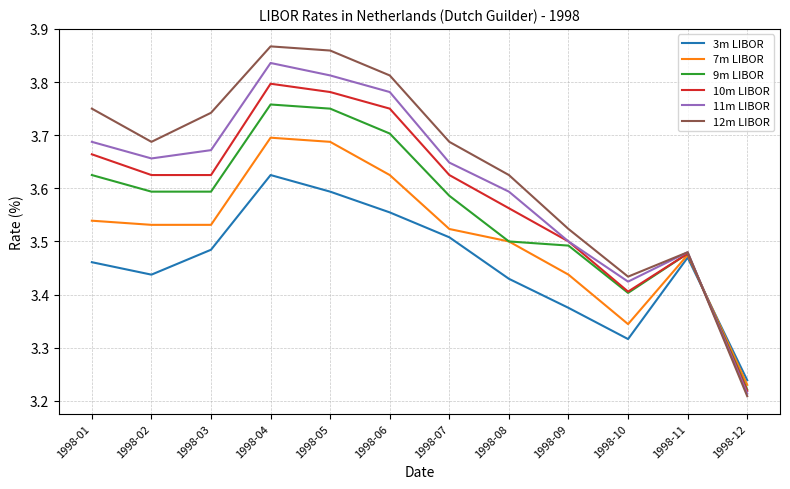

List the series in order of their peak value, highest first.

12m LIBOR, 11m LIBOR, 10m LIBOR, 9m LIBOR, 7m LIBOR, 3m LIBOR